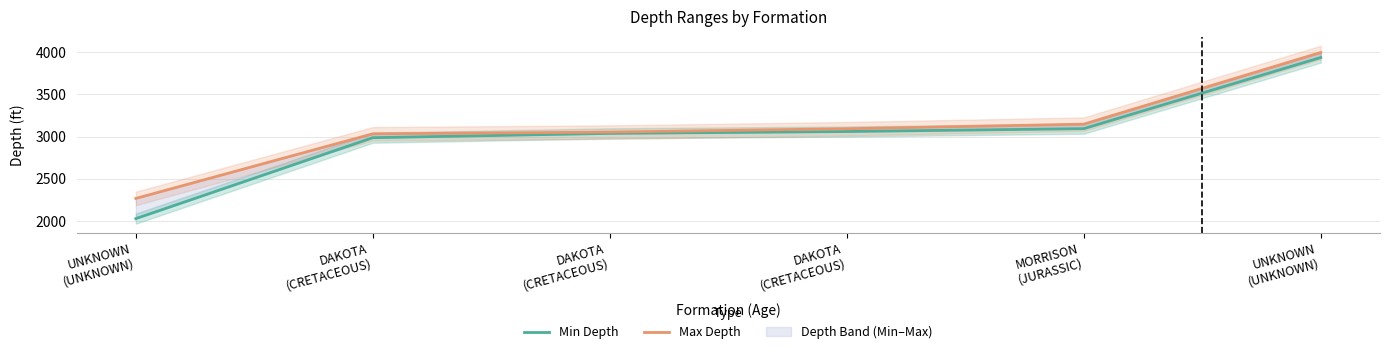

What is the difference between the Max Depth values at DAKOTA
(CRETACEOUS) and UNKNOWN
(UNKNOWN)?

903